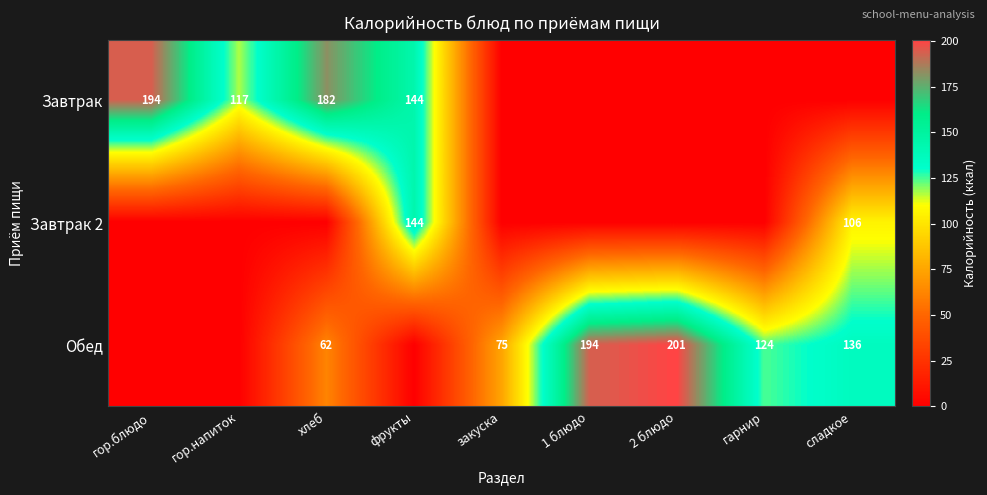

Which category has the lowest value across all series?

закуска